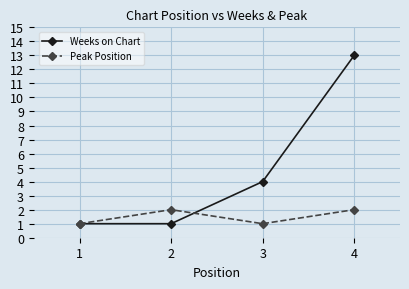

What is the difference between the Peak Position values at 1 and 4?

1